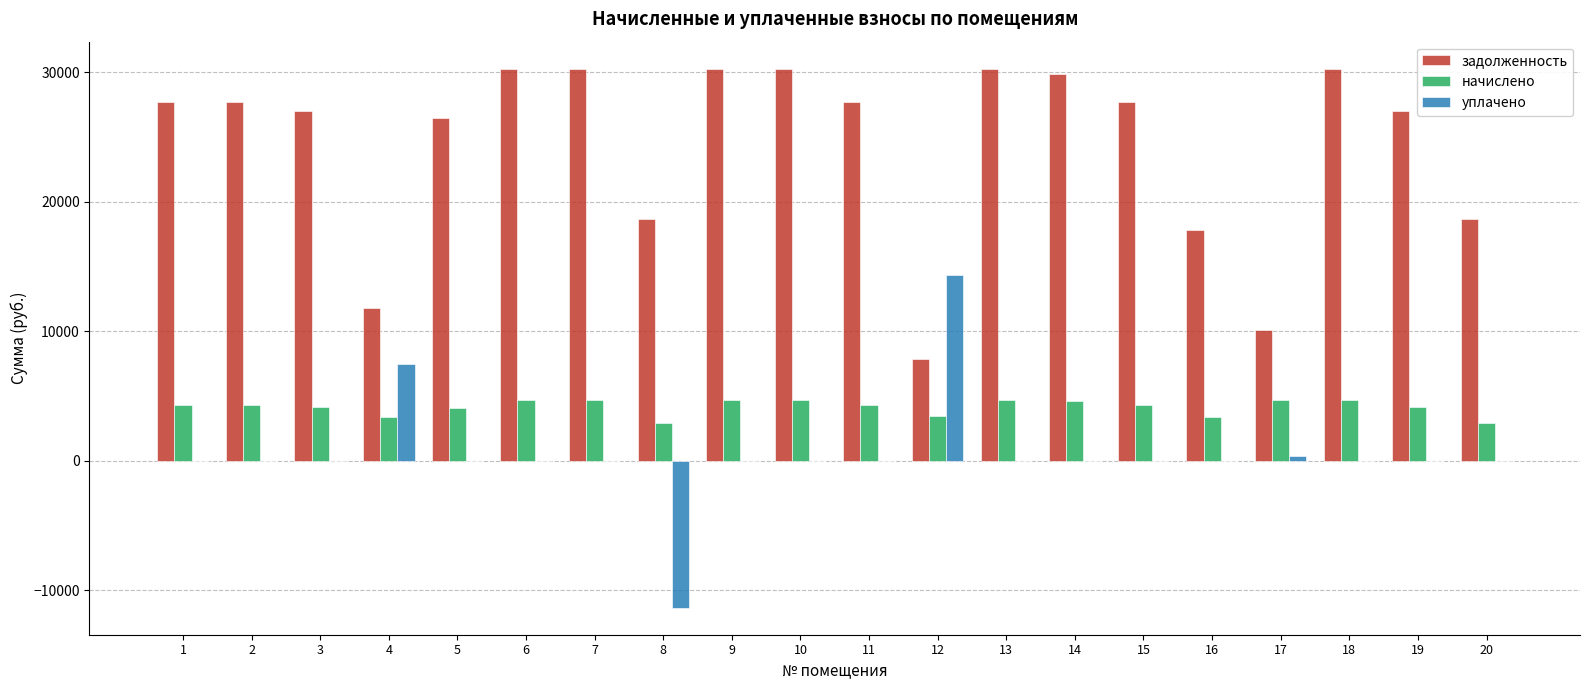

Which series has the largest total across all categories?

задолженность